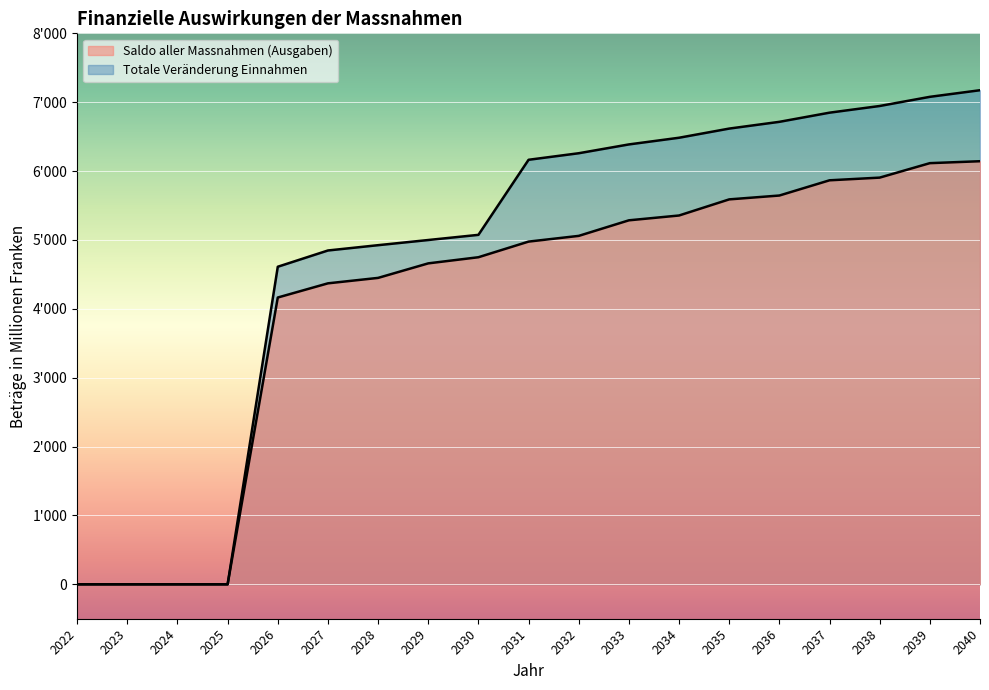

True or false: Totale Veränderung Einnahmen and Saldo aller Massnahmen (Ausgaben) intersect in this chart.

False